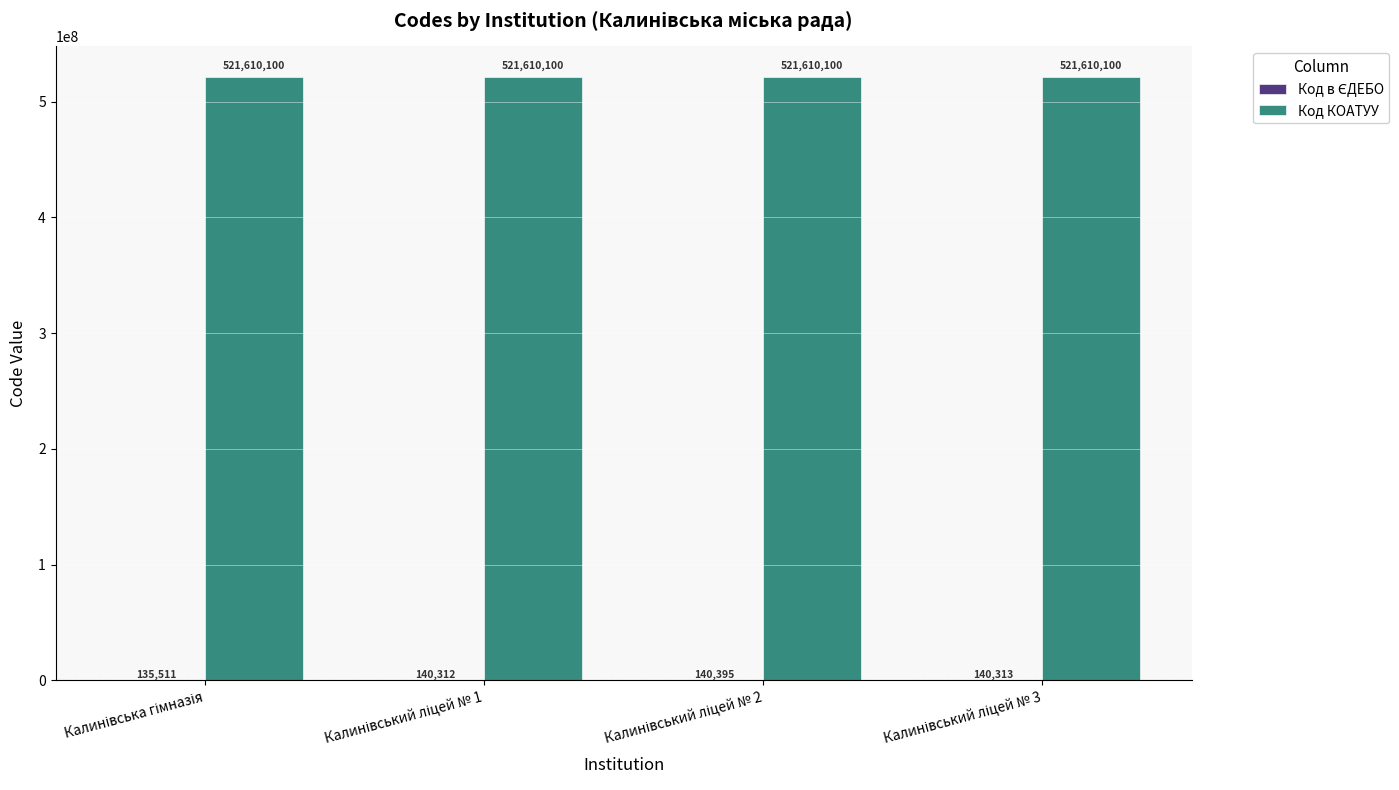

What is the sum of all Код КОАТУУ values?

2086440400